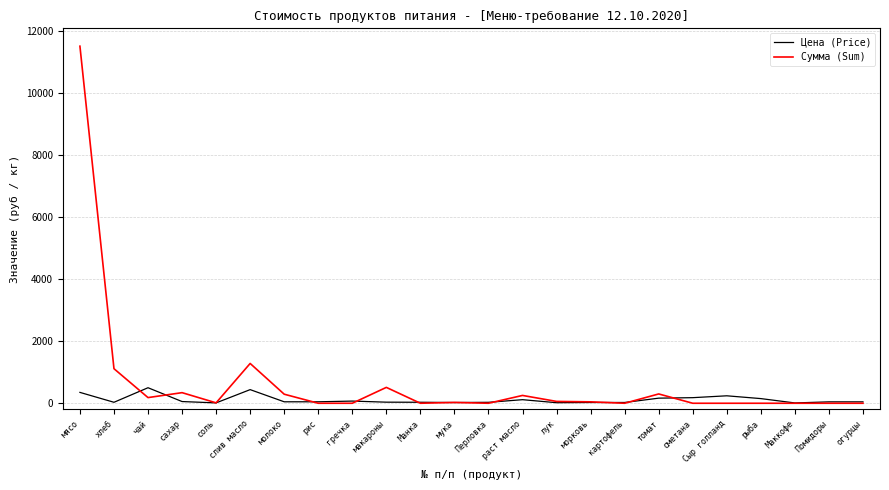

At how many categories does at least one series exceed 4004?

1